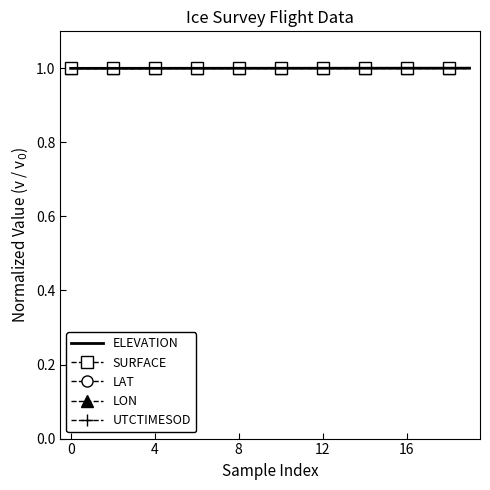

What is the greatest value displayed?

1.0